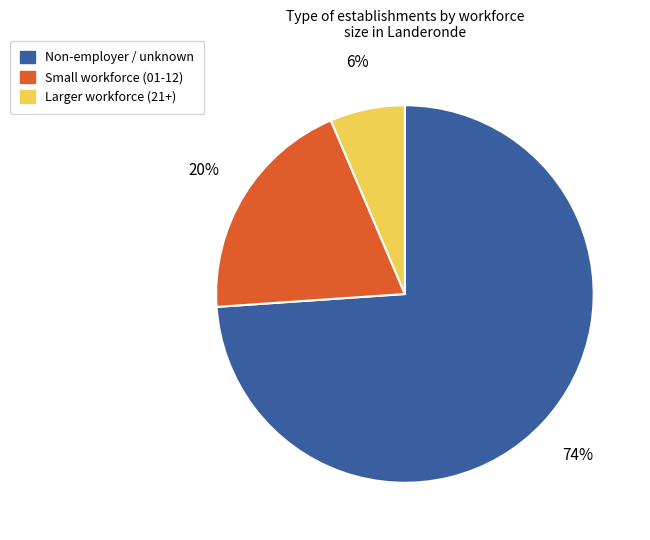

To the nearest percent, what is the average slice percentage?

33%